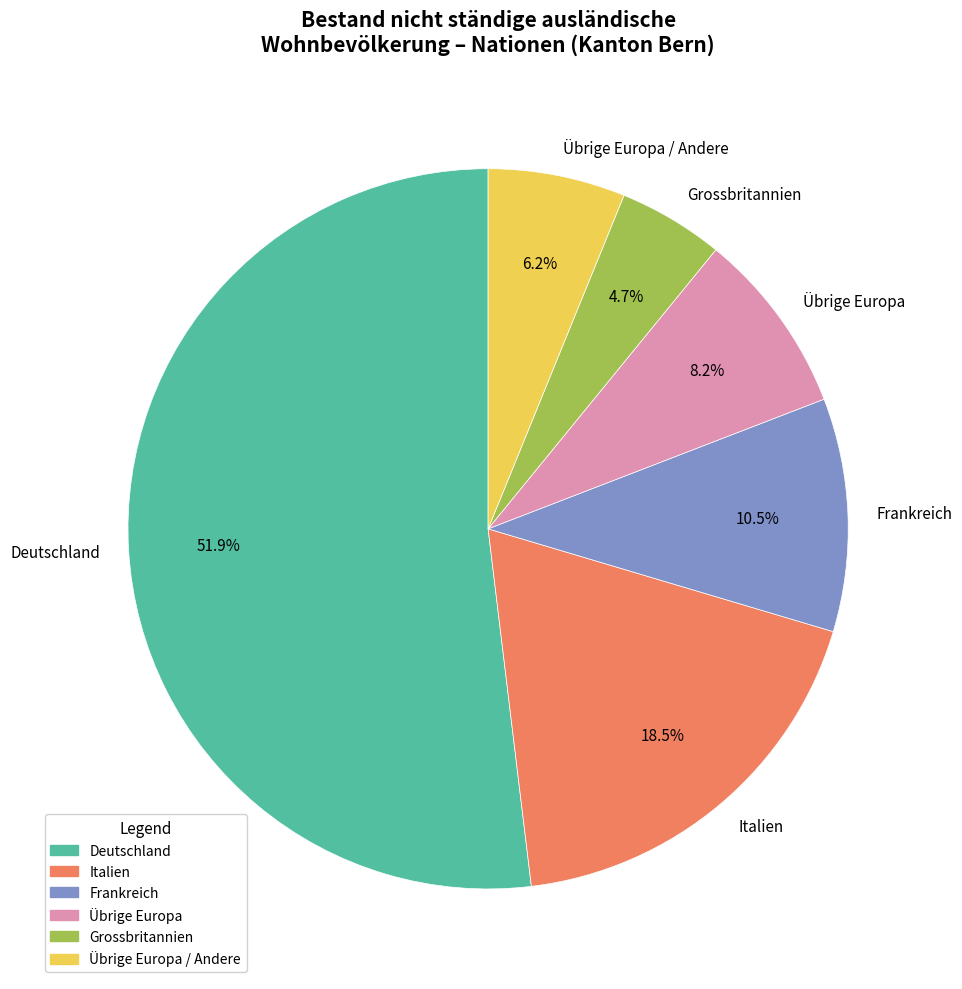

Between Deutschland and Grossbritannien, which is larger?

Deutschland